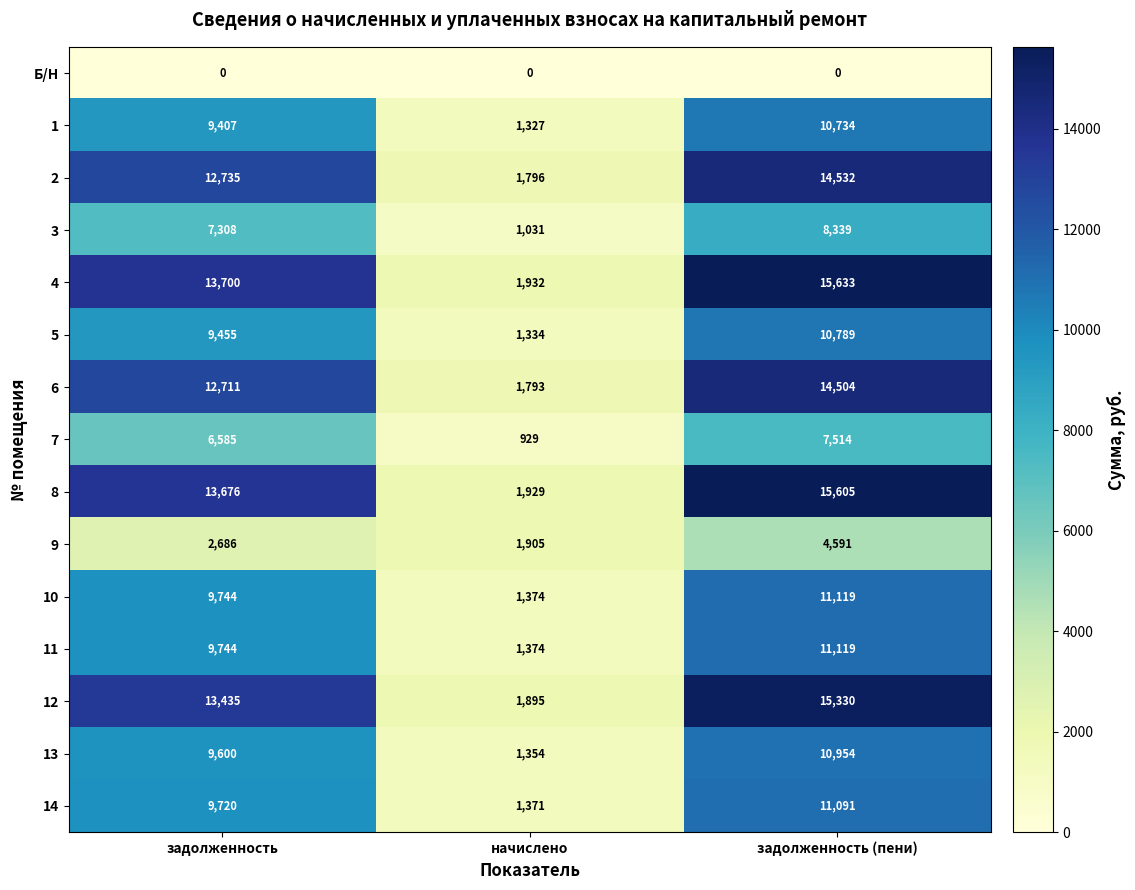

Read the 9 value at задолженность (пени).

4591